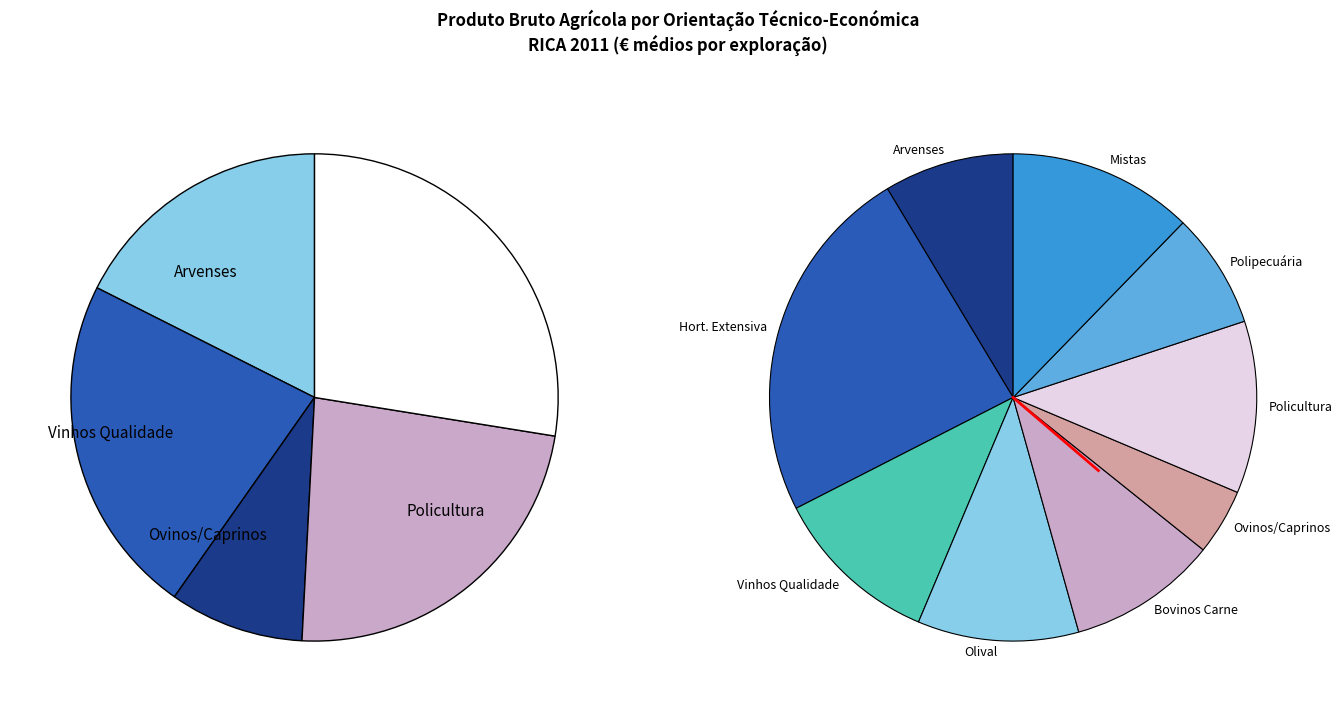

Does Mistas represent more than half of the total?

No